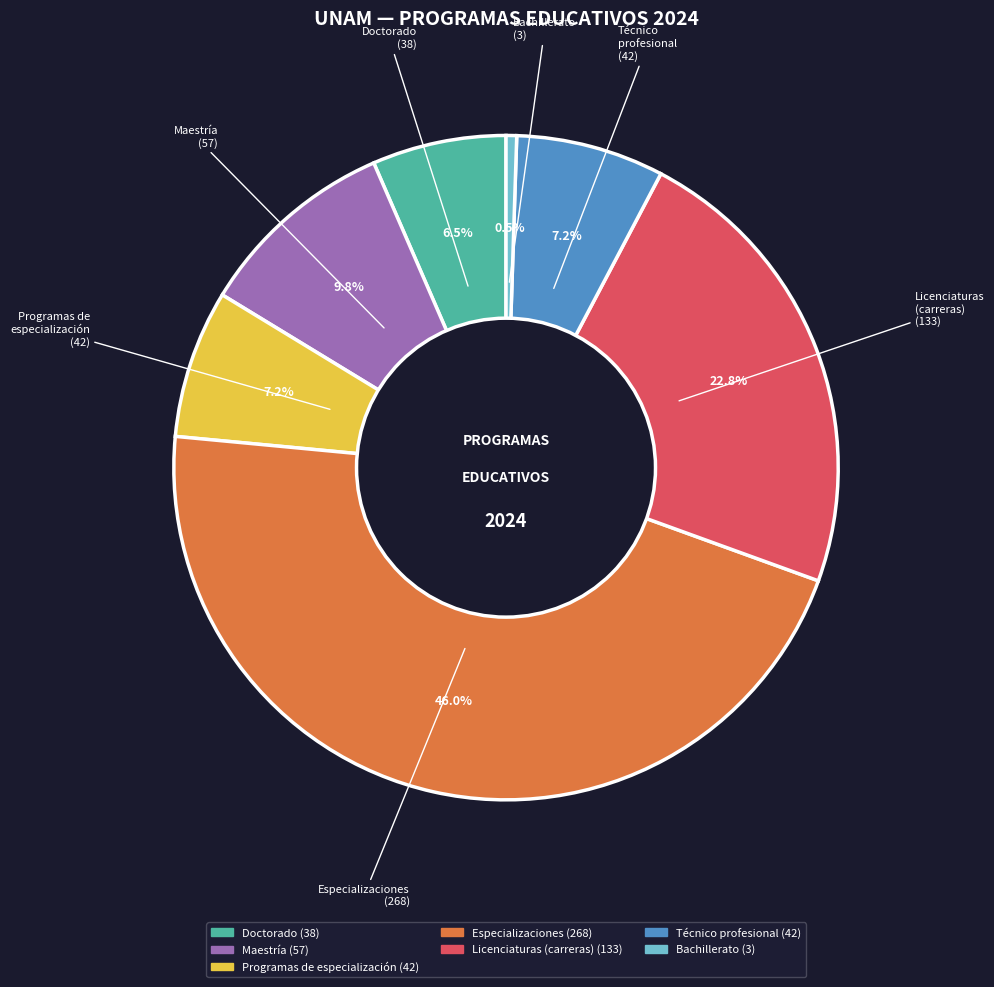

Which category has the biggest portion of the pie?

Especializaciones